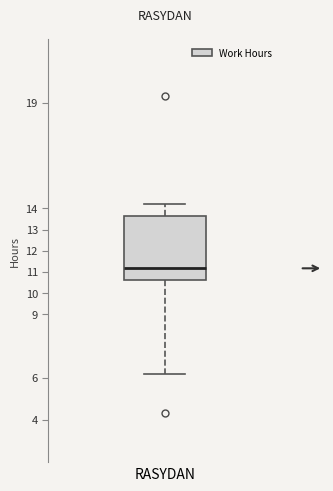

Where is the upper edge of the box for RASYDAN on the y-axis? The values are not printed on the chart, so give them approximately, as read against the axis.

13.6